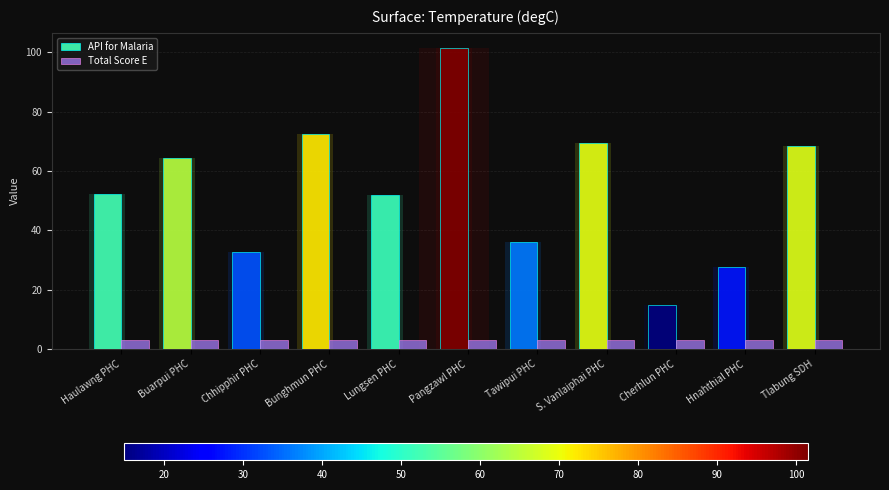

At how many categories does at least one series exceed 97?

1